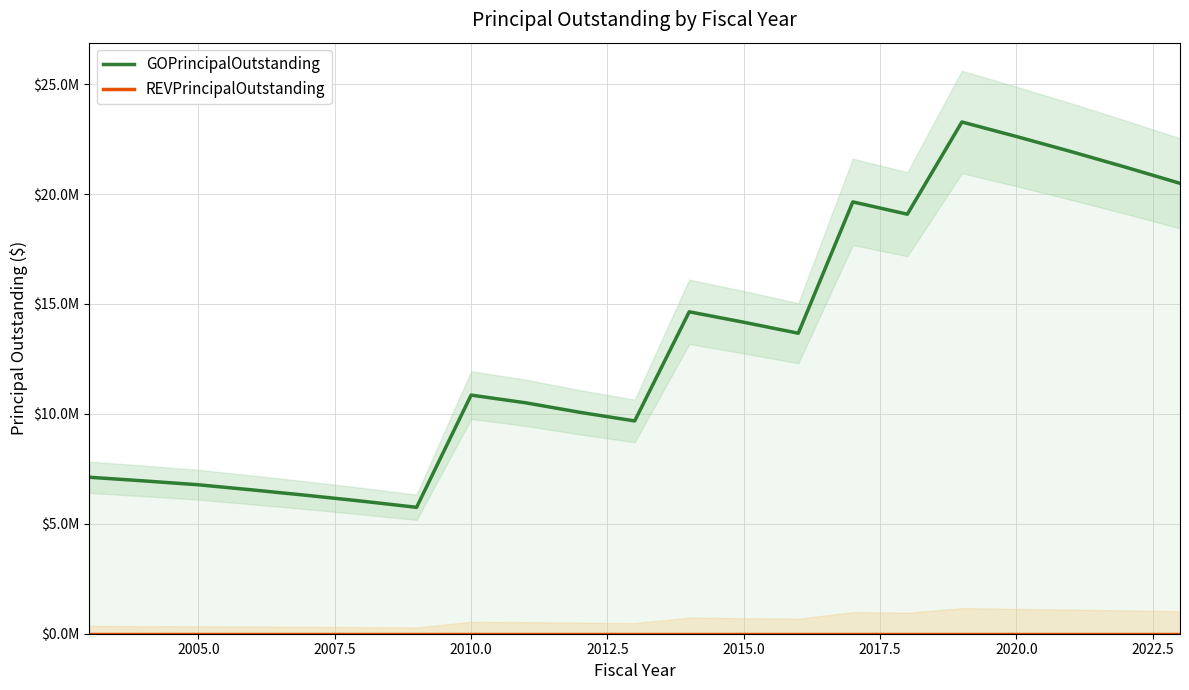

True or false: REVPrincipalOutstanding has more than 1 interior local peaks.

False